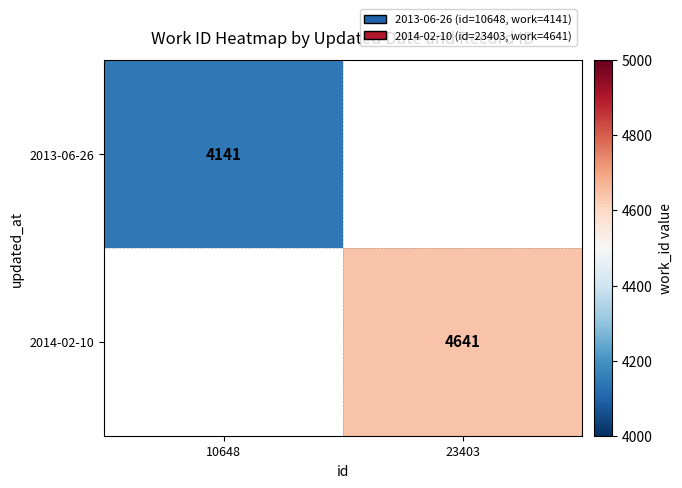

What is the minimum value shown in the chart?

4141.0